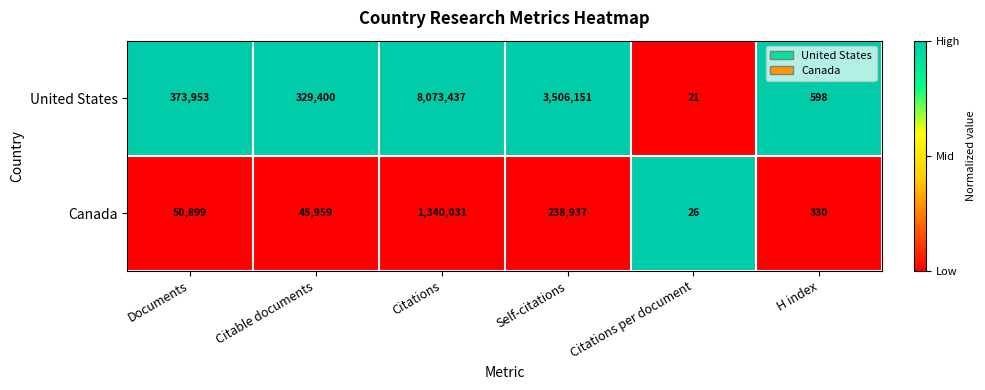

Which series has the largest range (max minus min)?

United States